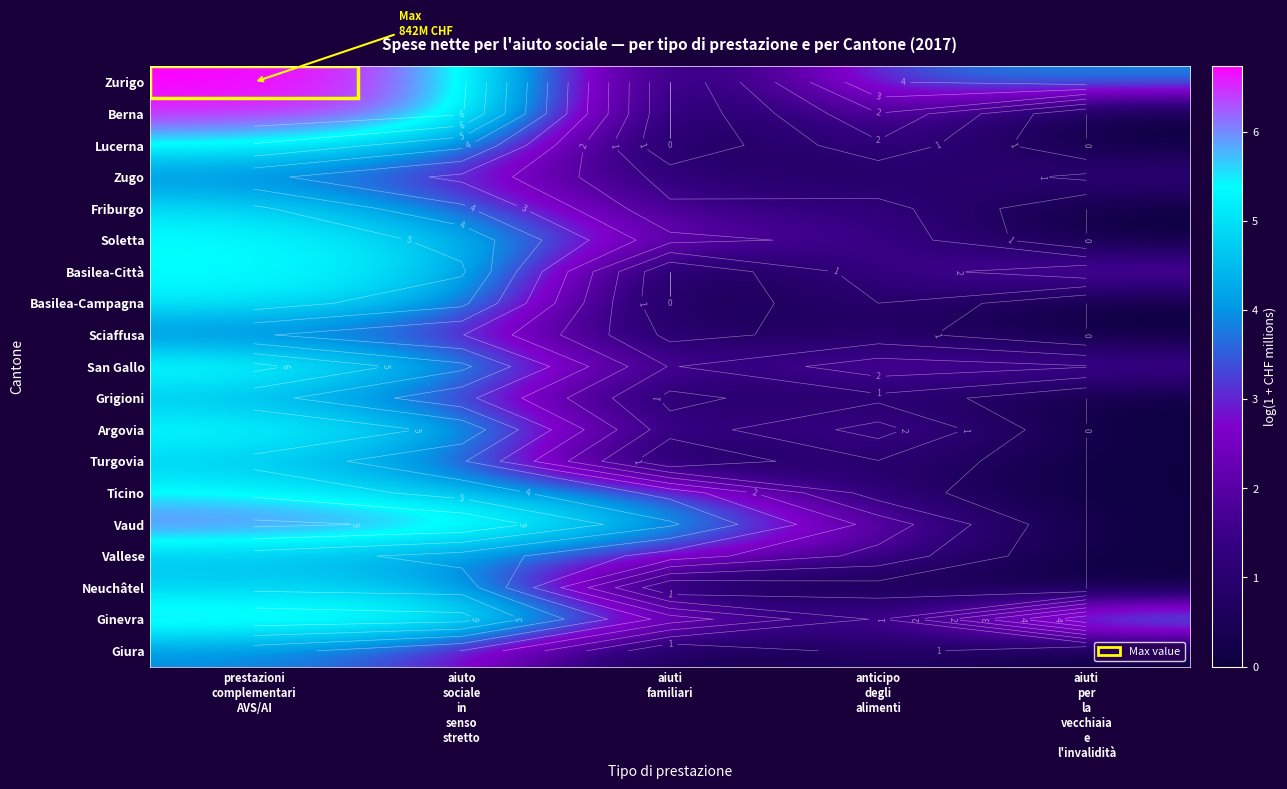

At which category is the sum across all series the highest?

prestazioni
complementari
AVS/AI